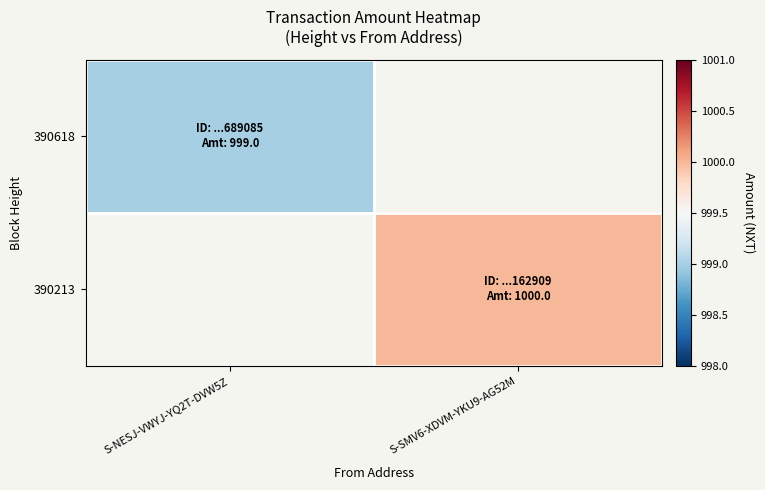

How many positive values does the 390618 series have?

1